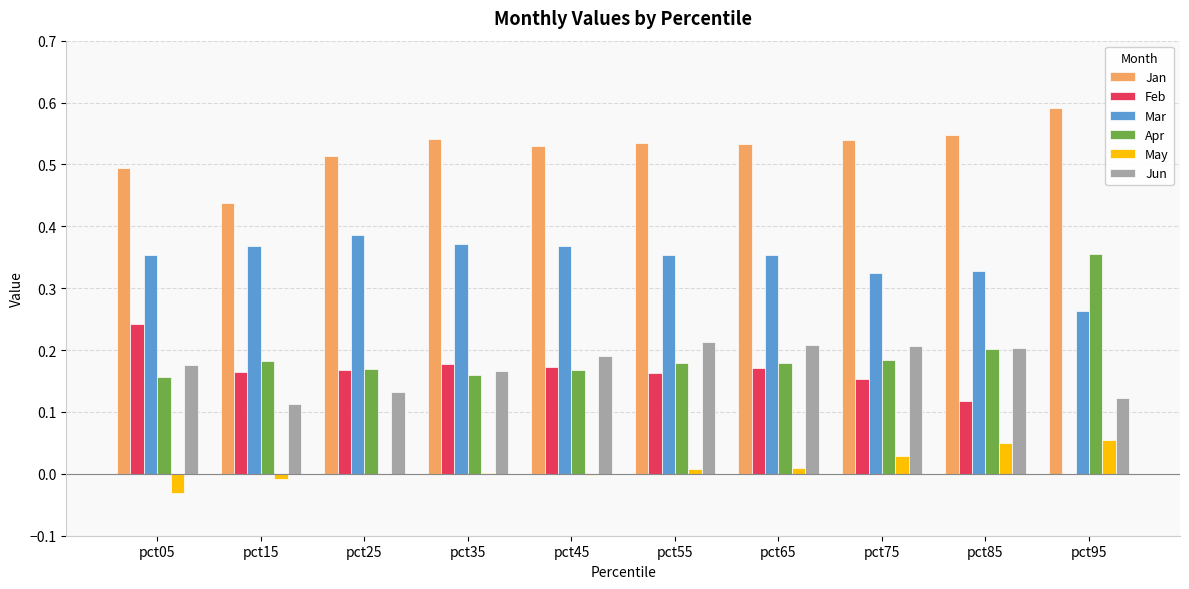

What is the sum of all Jan values?

5.3